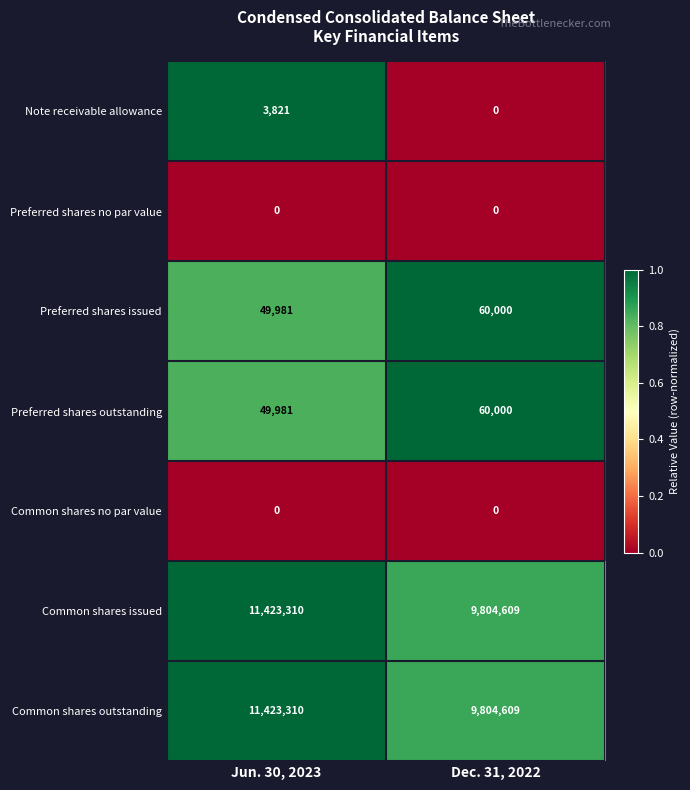

What is the sum of the Note receivable allowance values at Jun. 30, 2023 and Dec. 31, 2022?

3821